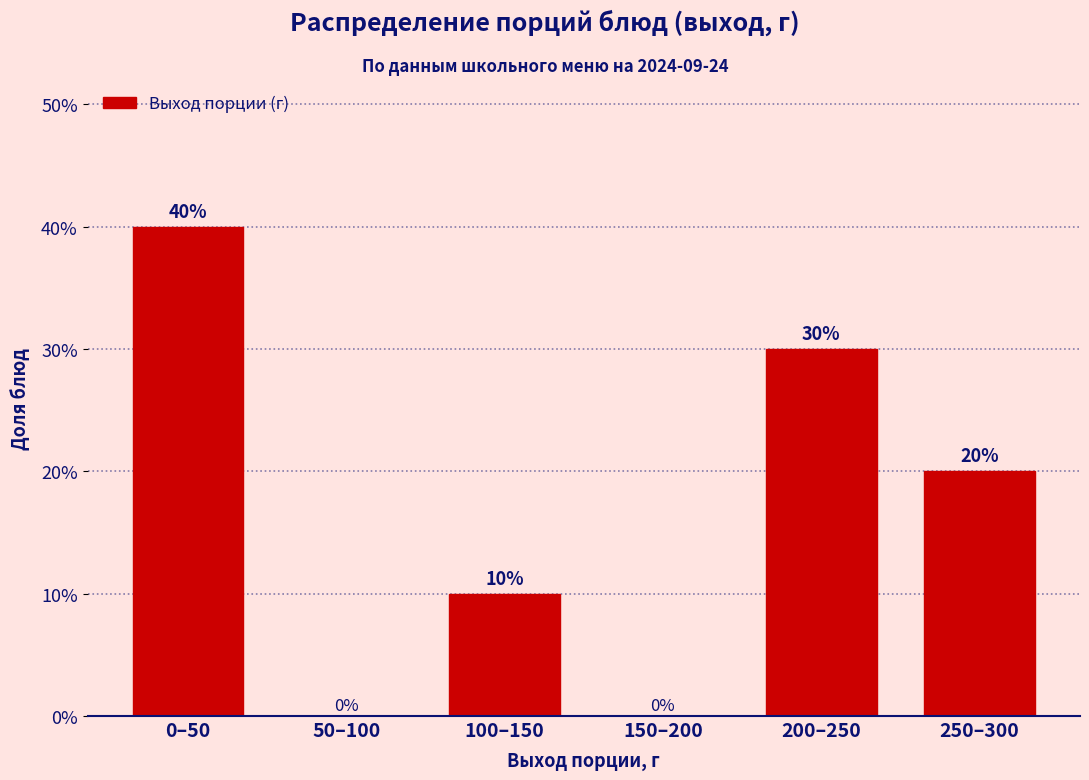

Reading right to left, extract all data points from this chart.

250–300=20	200–250=30	150–200=0	100–150=10	50–100=0	0–50=40